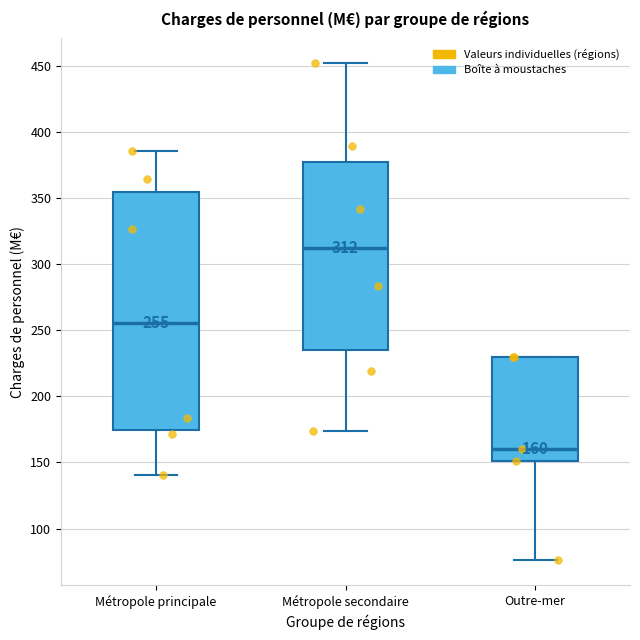

Which box has the highest median line?

Métropole secondaire